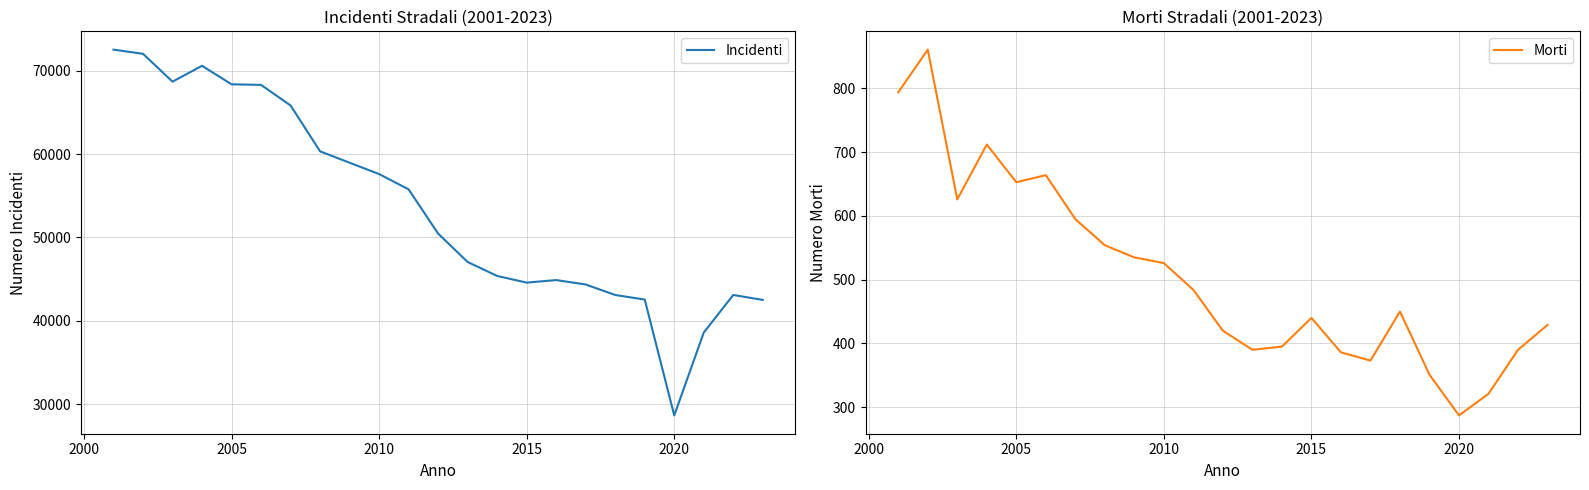

What is the maximum value for Incidenti?

72529